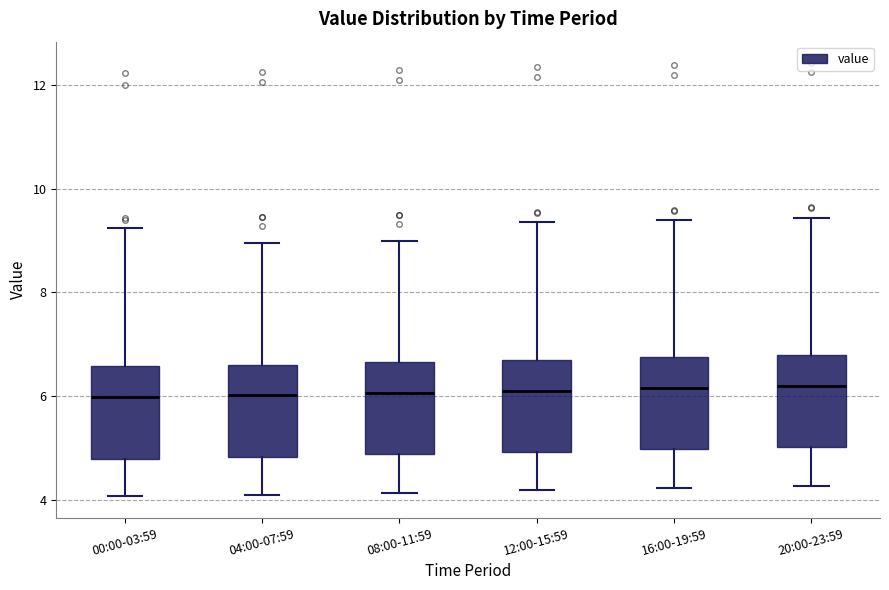

Where is the lower edge of the box for 16:00-19:59 on the y-axis? The values are not printed on the chart, so give them approximately, as read against the axis.

5.0